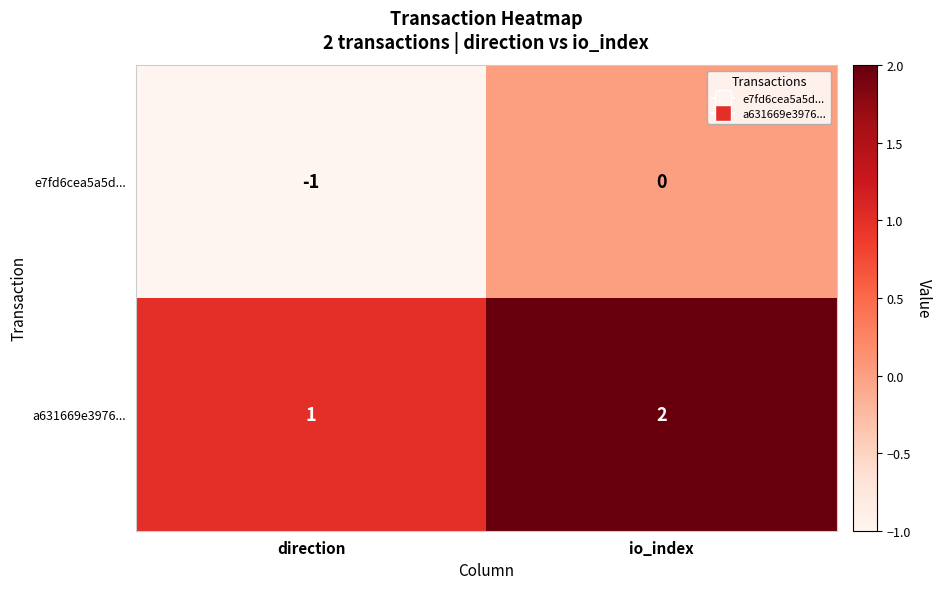

Where is a631669e3976... nearest to the value 1?

direction